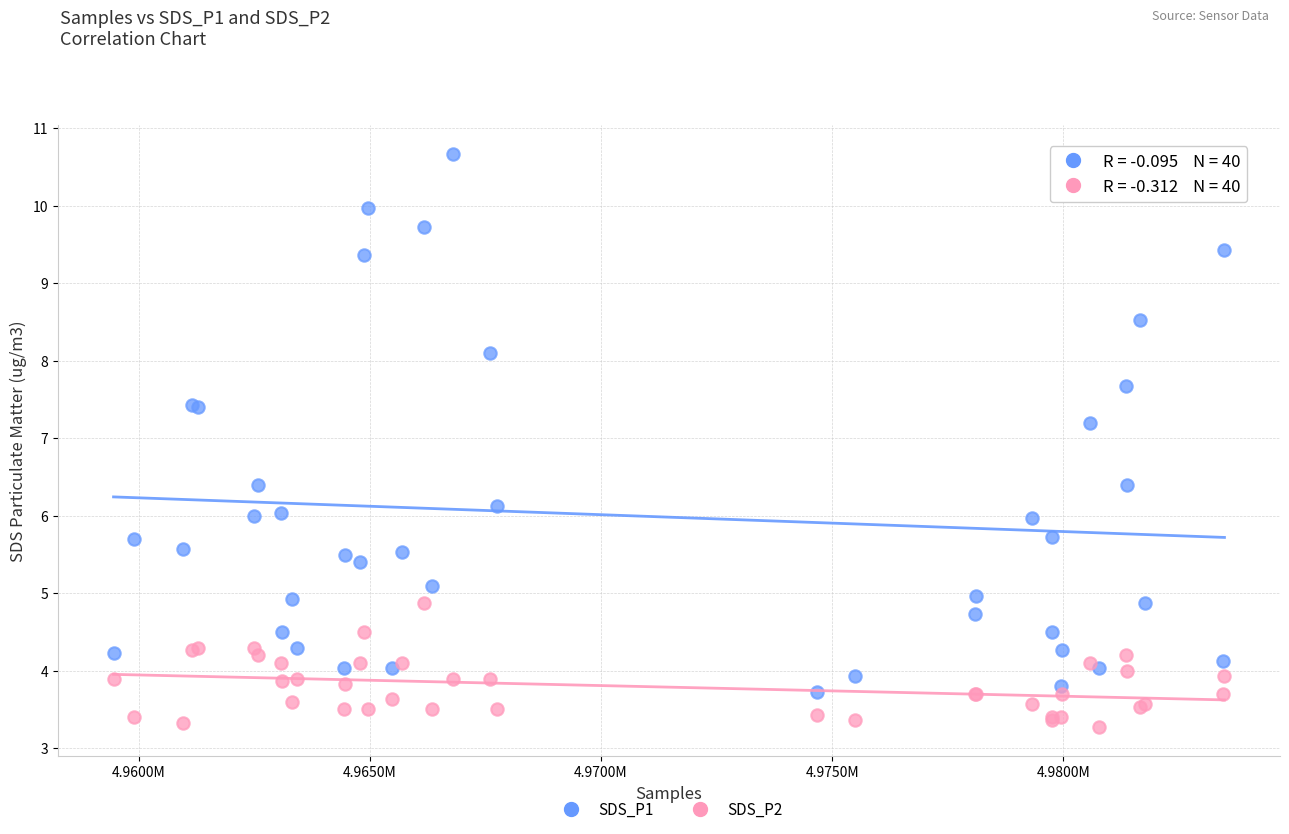

What are all the series names shown in the legend?

SDS_P1, SDS_P2